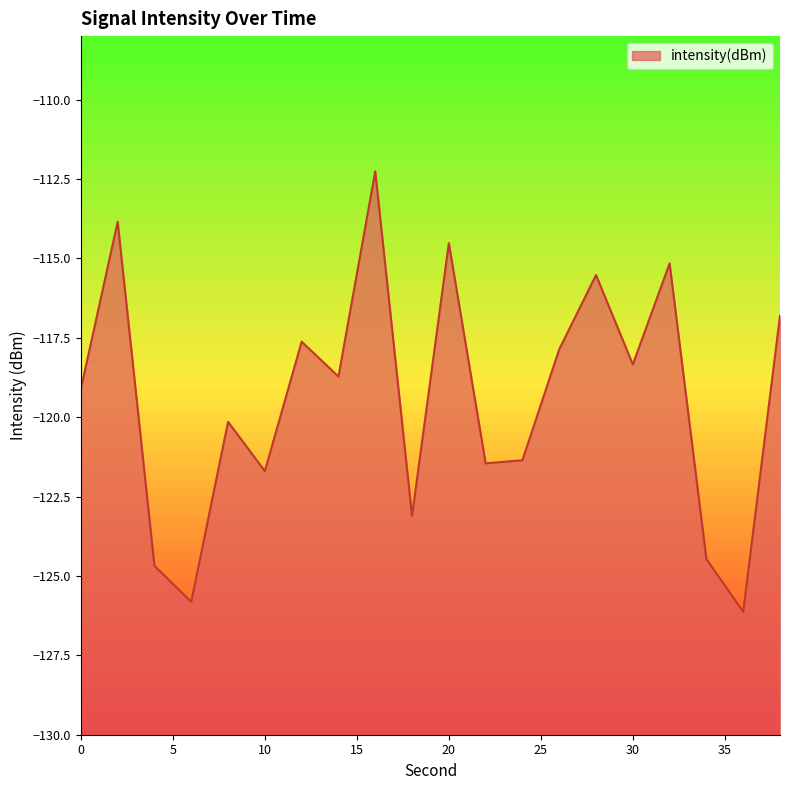

Rank the categories by value from lowest to highest.

36, 6, 4, 34, 18, 10, 22, 24, 8, 0, 14, 30, 26, 12, 38, 28, 32, 20, 2, 16